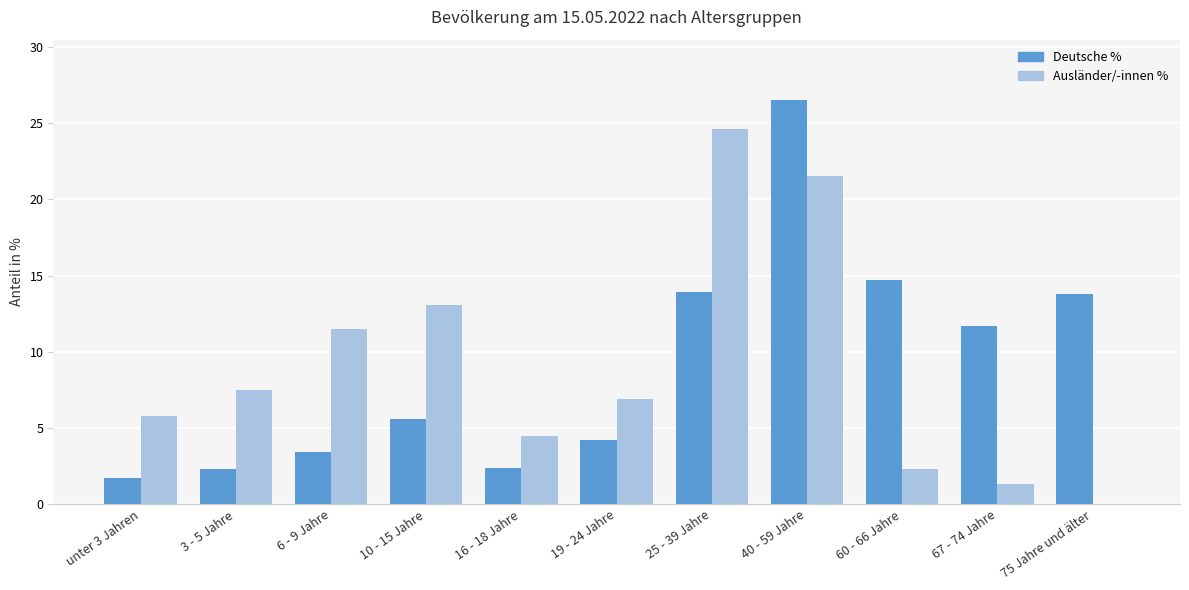

The Ausländer/-innen % series shows 4.1 at 60 - 66 Jahre. True or false?

False